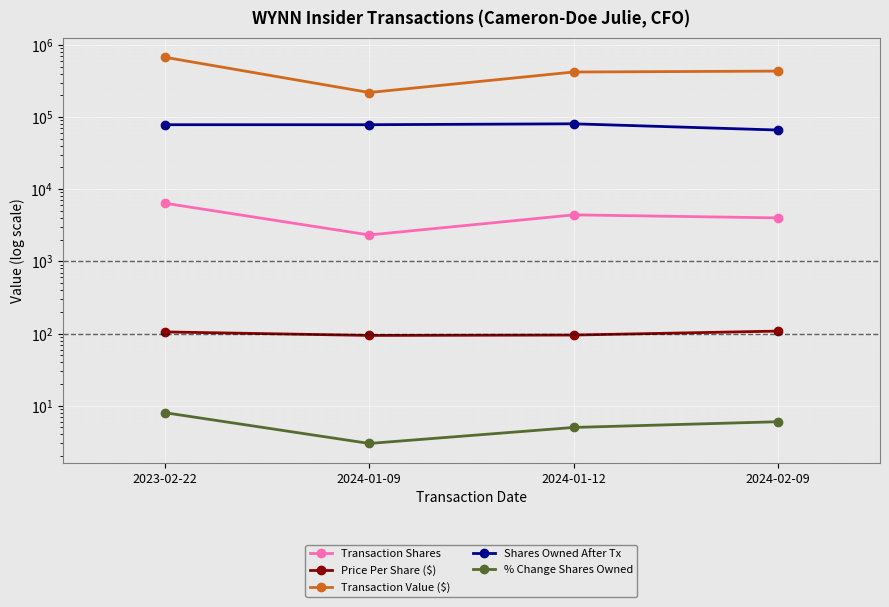

Which label corresponds to the largest value in the chart?

2023-02-22